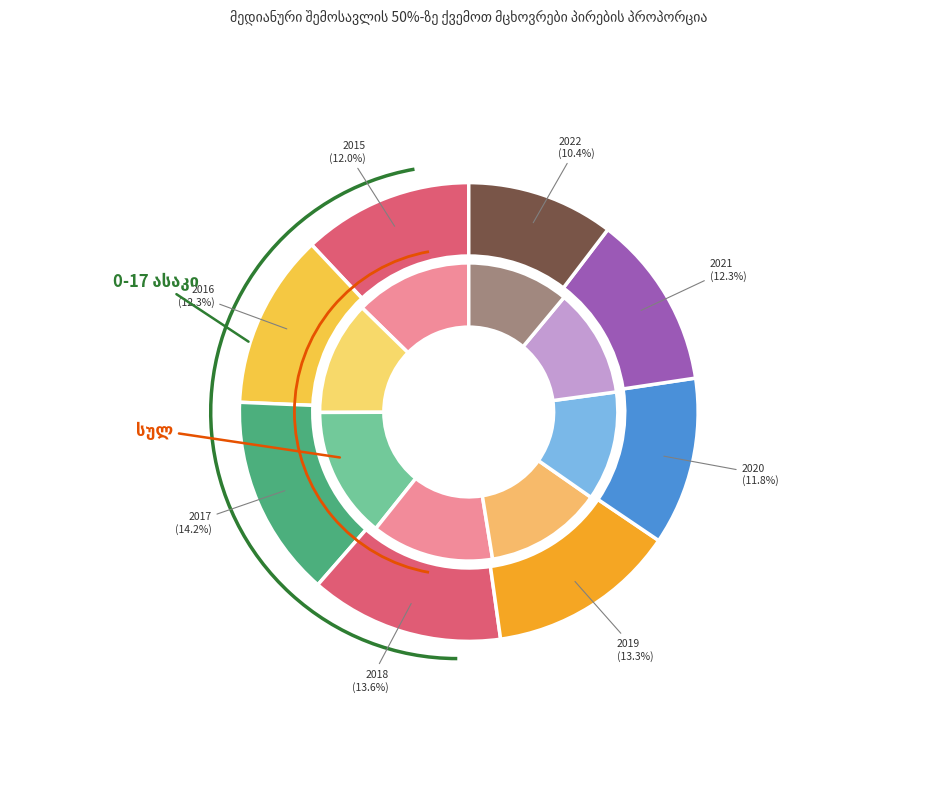

To the nearest percent, what is the difference between the largest and smallest slice percentages?

4%